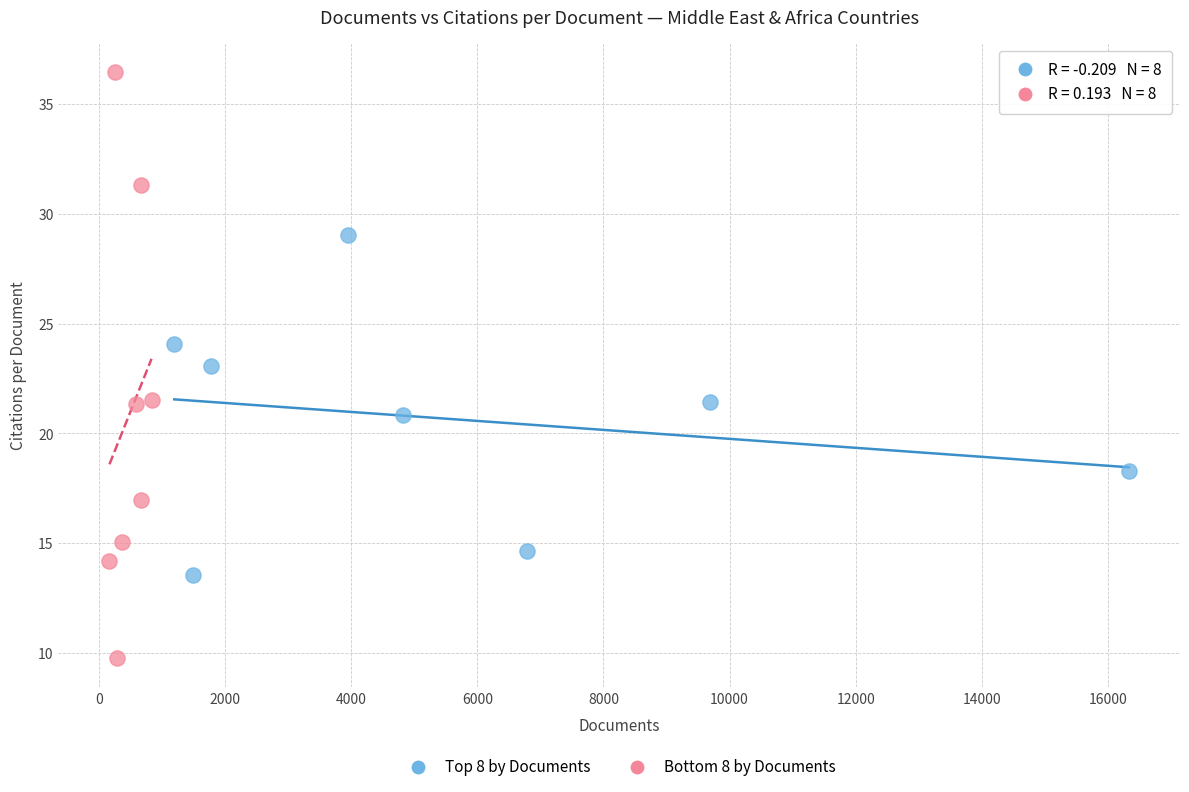

Which series contains the highest Y value?

Bottom 8 by Documents